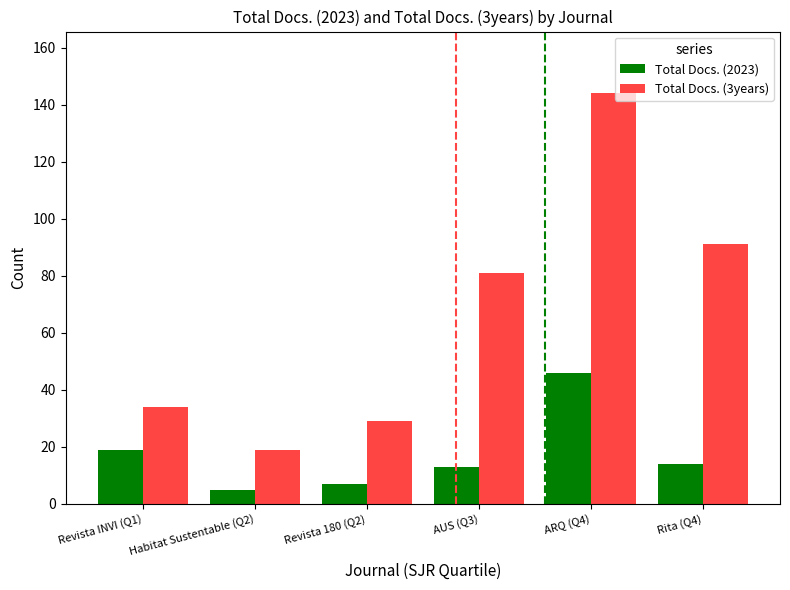

How many bars are there in total?

12